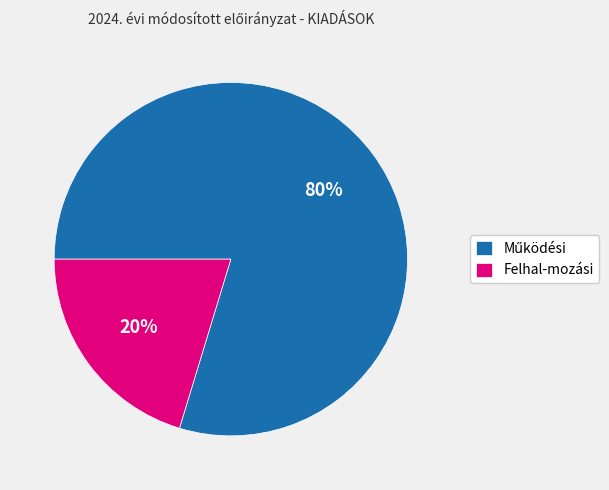

To the nearest percent, what is the average slice percentage?

50%